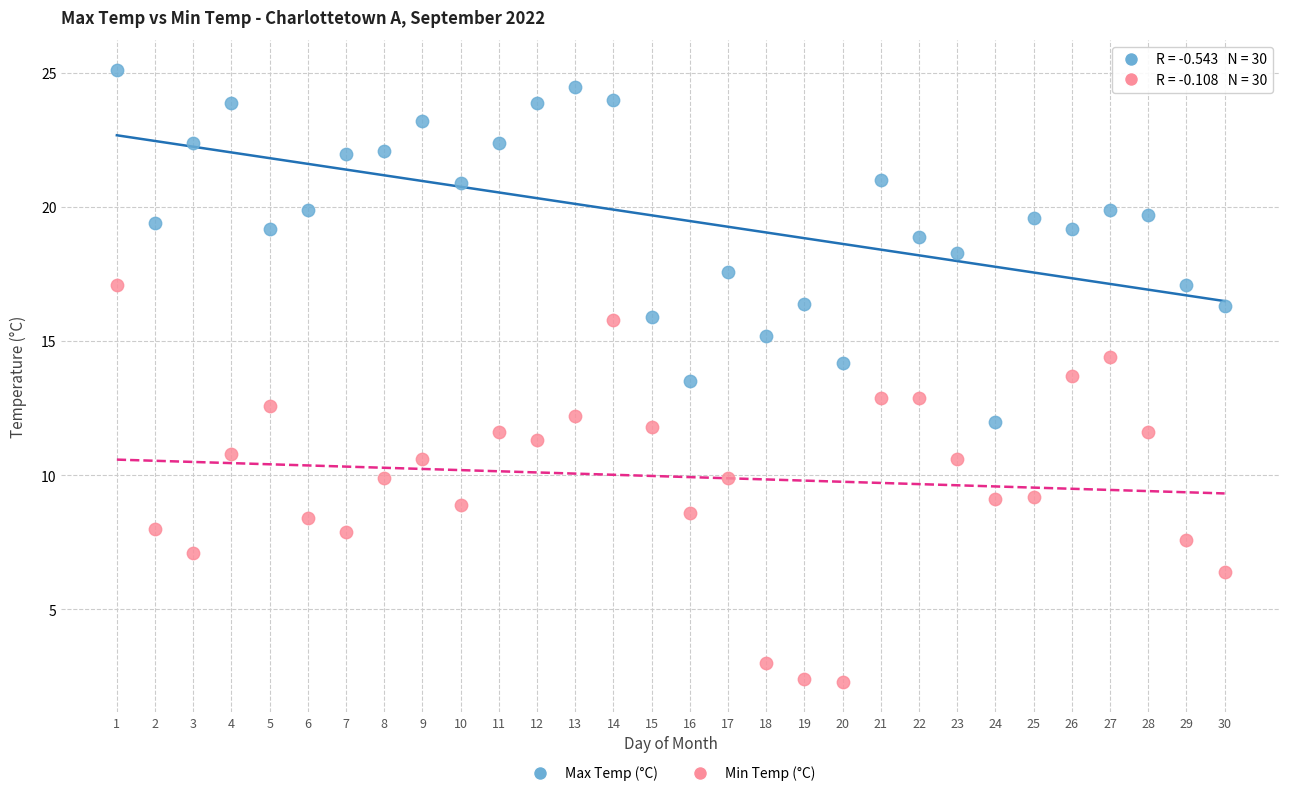

What are all the series names shown in the legend?

Max Temp (°C), Min Temp (°C)